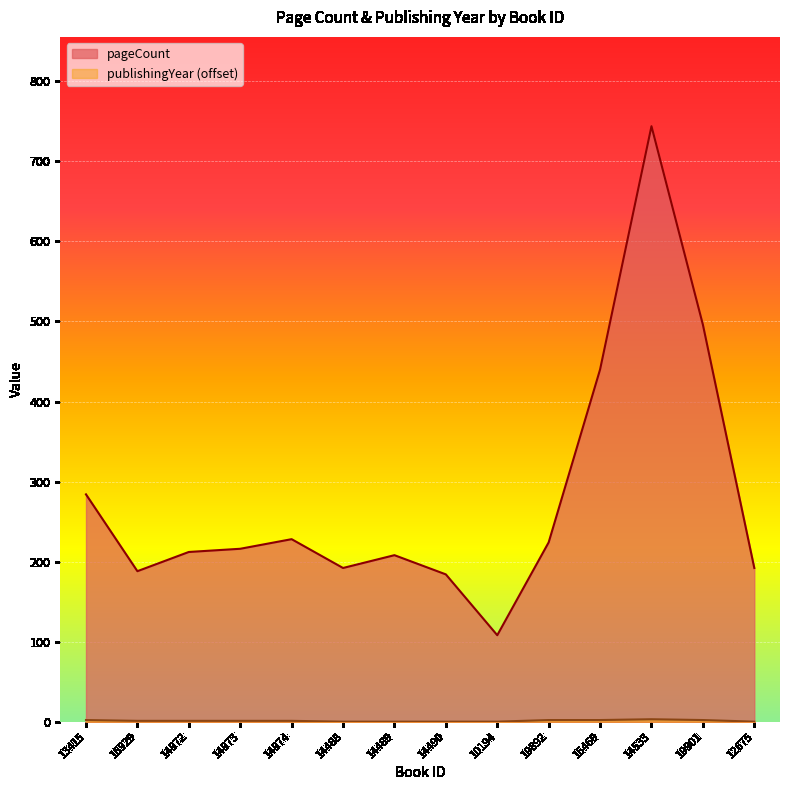

The value of publishingYear at 14974 is 0. True or false?

False